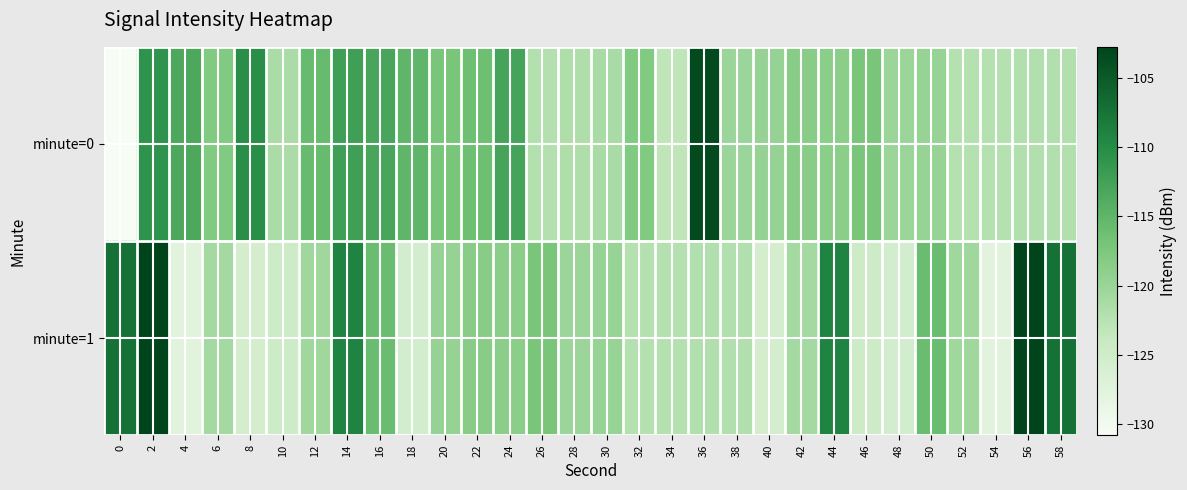

Reading left to right, transcribe all the data shown in this chart.

minute=0: 0=-130.8	2=-110.8	4=-113.4	6=-117.9	8=-110.3	10=-121.5	12=-115.8	14=-112.4	16=-113.0	18=-114.9	20=-117.2	22=-116.3	24=-112.9	26=-122.2	28=-121.8	30=-121.2	32=-117.9	34=-123.2	36=-103.5	38=-120.1	40=-119.6	42=-118.5	44=-118.7	46=-117.3	48=-120.1	50=-119.7	52=-122.4	54=-122.3	56=-122.0	58=-122.0
minute=1: 0=-107.3	2=-102.7	4=-127.7	6=-120.9	8=-125.6	10=-124.8	12=-120.4	14=-109.2	16=-116.0	18=-125.5	20=-119.6	22=-118.5	24=-118.7	26=-117.3	28=-120.1	30=-119.7	32=-122.4	34=-122.3	36=-122.0	38=-122.0	40=-125.6	42=-120.9	44=-109.2	46=-124.8	48=-125.5	50=-116.0	52=-120.4	54=-127.7	56=-102.7	58=-107.3